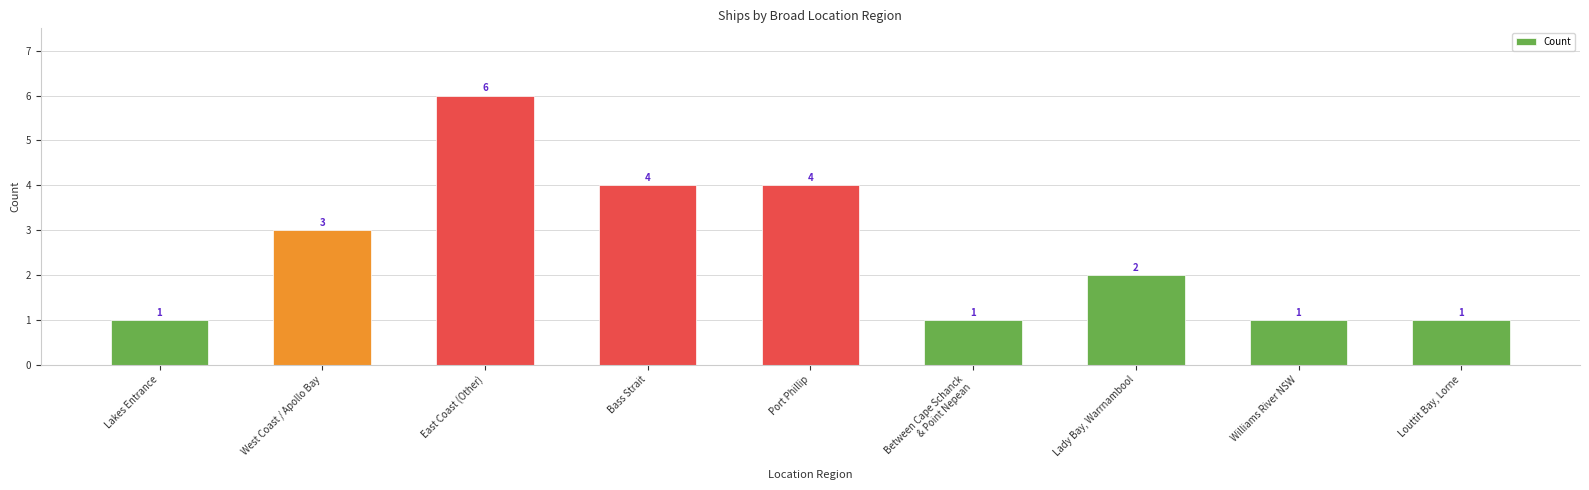

Is it true that the value at Williams River NSW is 1?

True